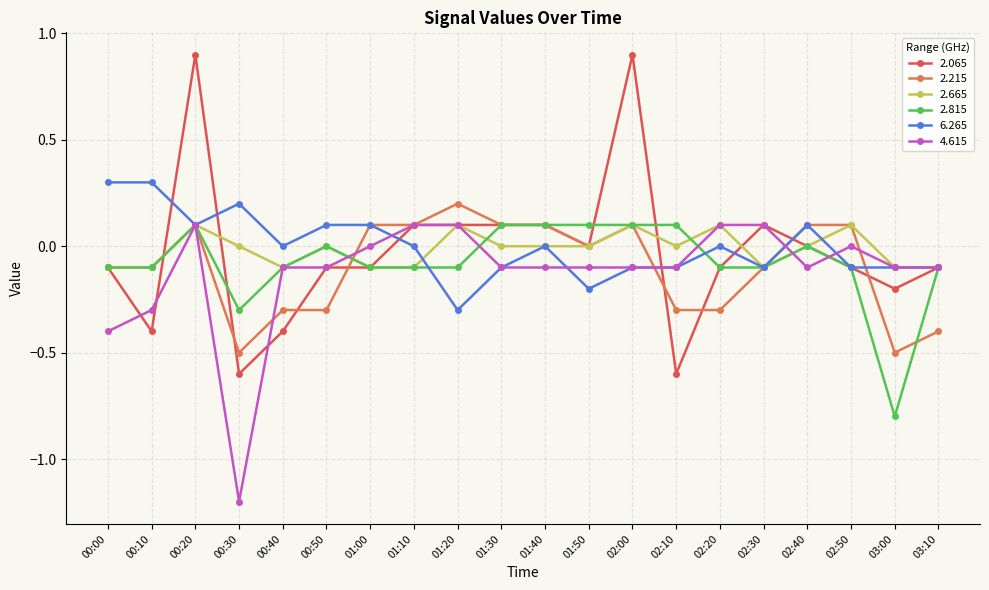

Does the chart have visible grid lines?

Yes